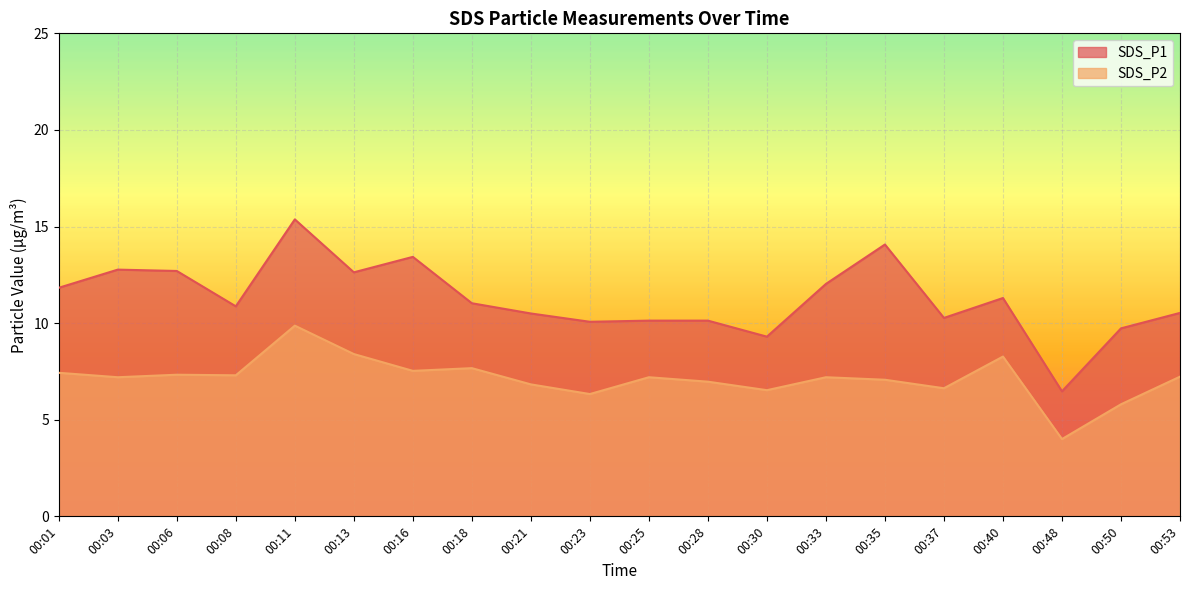

What is the maximum value for SDS_P1?

15.4